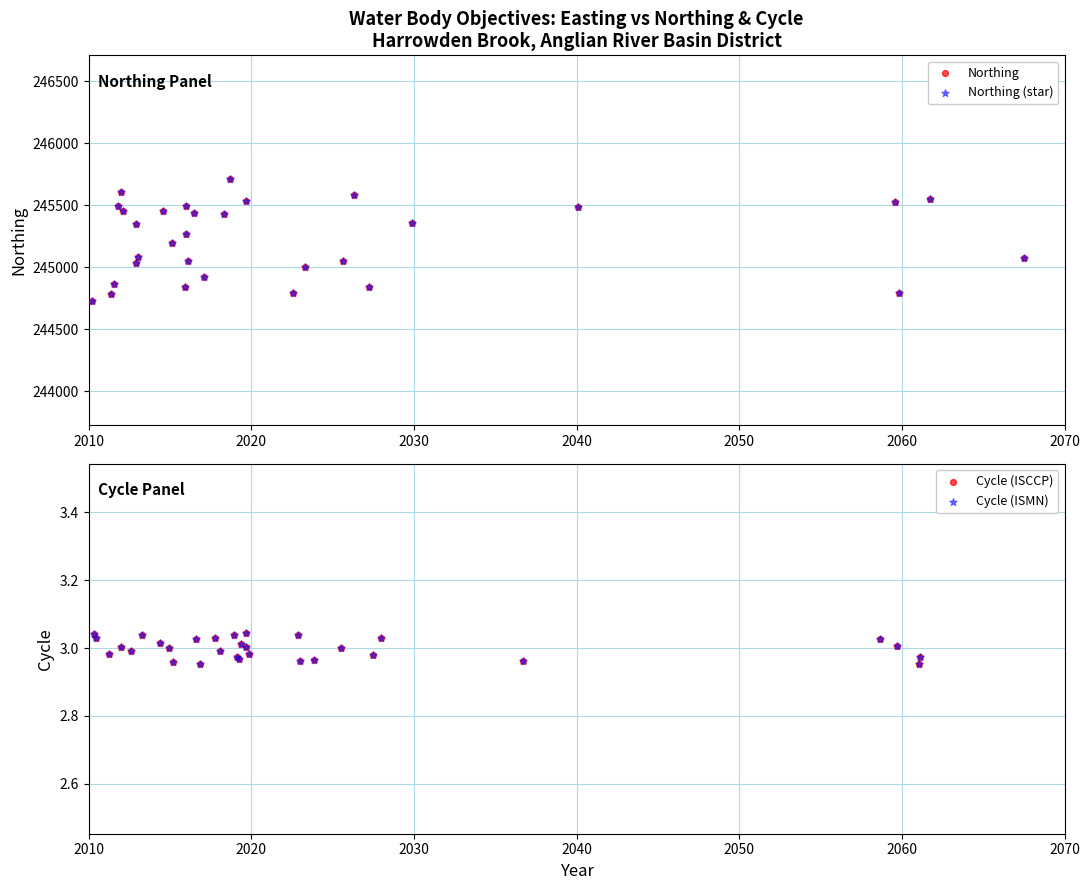

Is the value of Cycle (ISCCP) at 2070 greater than the value of Cycle (ISMN) at 2070?

No